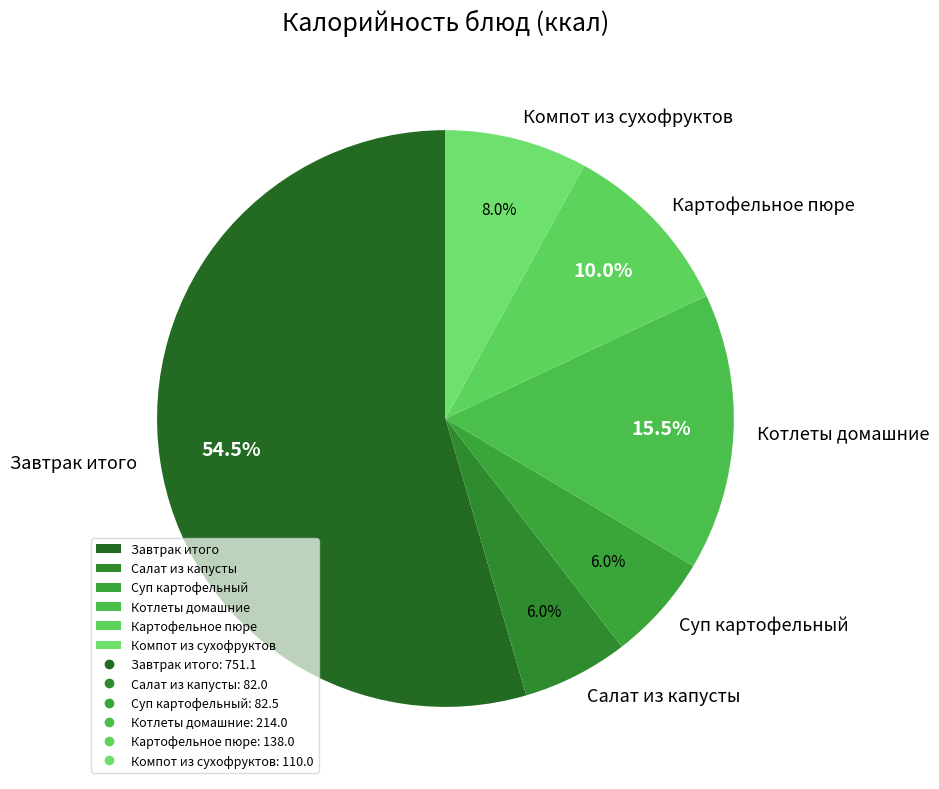

How many segments does this pie chart have?

6